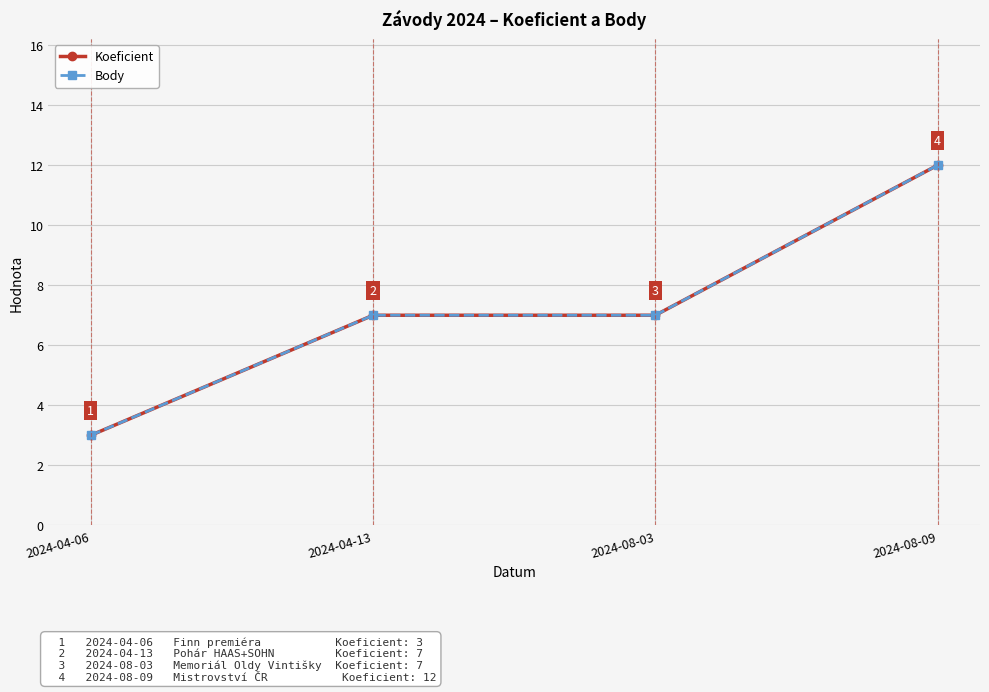

True or false: Body and Koeficient cross at least once.

False